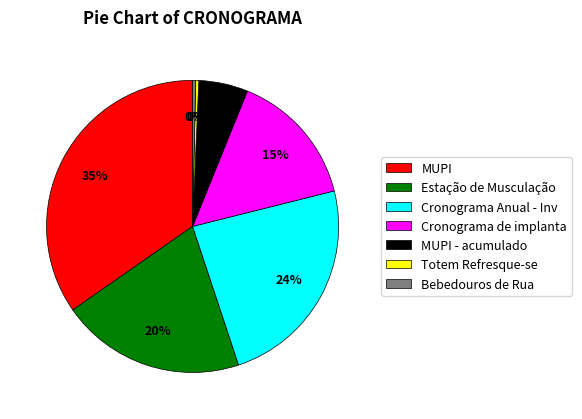

To the nearest percent, what is the difference between the Bebedouros de Rua and Estação de Musculação slice percentages?

20%